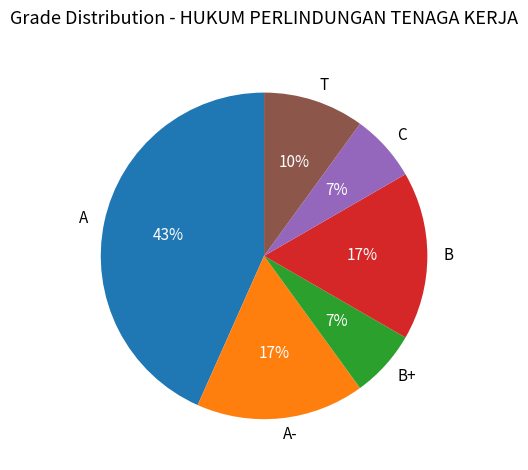

Is it true that A is 30% of the pie?

False